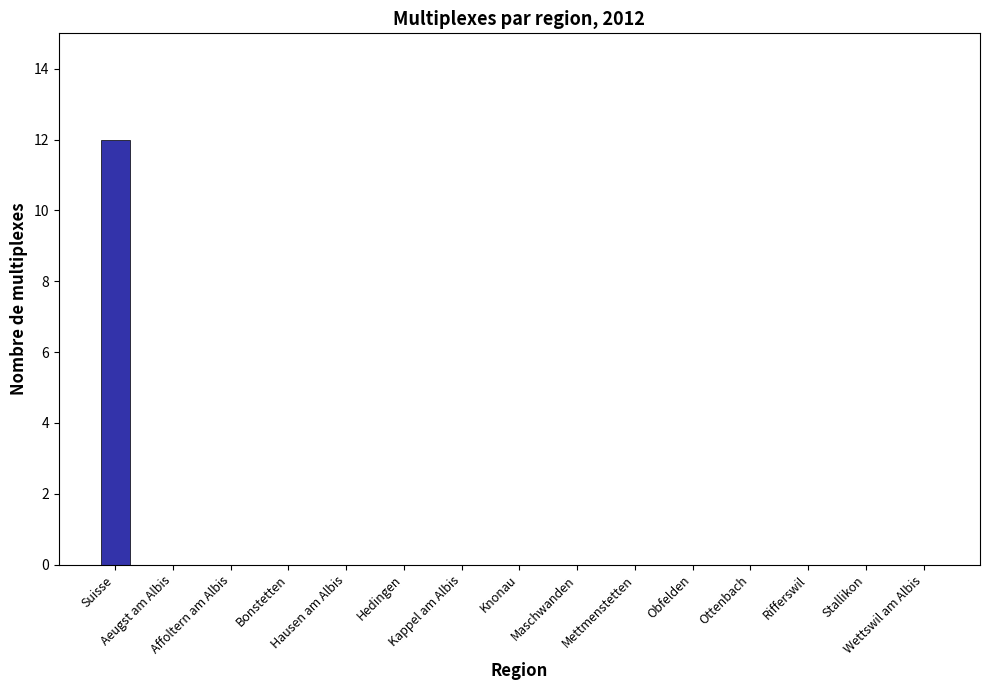

What is the greatest value displayed?

12